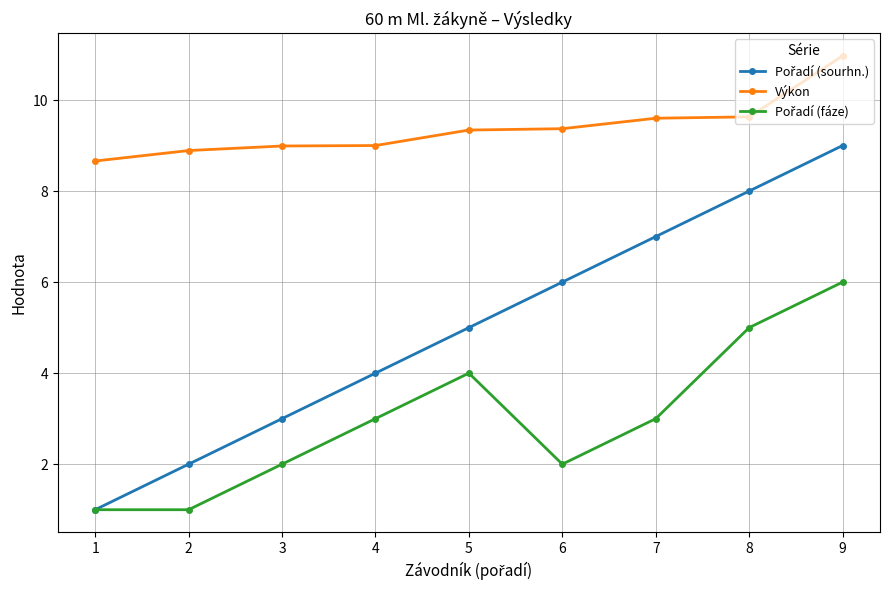

How many series are shown in this chart?

3